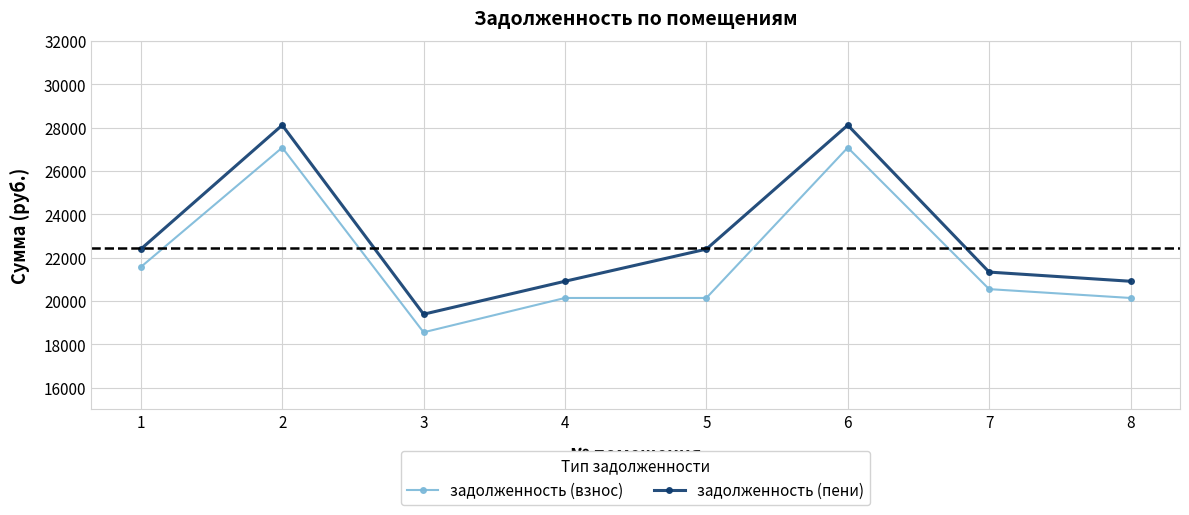

Reading right to left, extract all data points from this chart.

задолженность (взнос): 20140.4	20548.1	27074.7	20140.4	20140.4	18557.0	27074.7	21567.9
задолженность (пени): 20910.6	21334.0	28110.2	22392.8	20910.6	19391.6	28110.2	22392.8